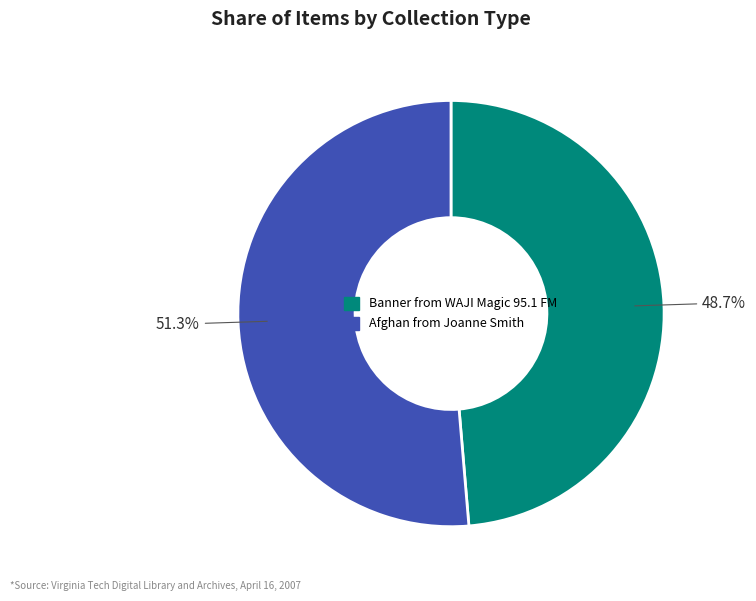

Which has a higher value, Banner from WAJI Magic 95.1 FM or Afghan from Joanne Smith?

Afghan from Joanne Smith